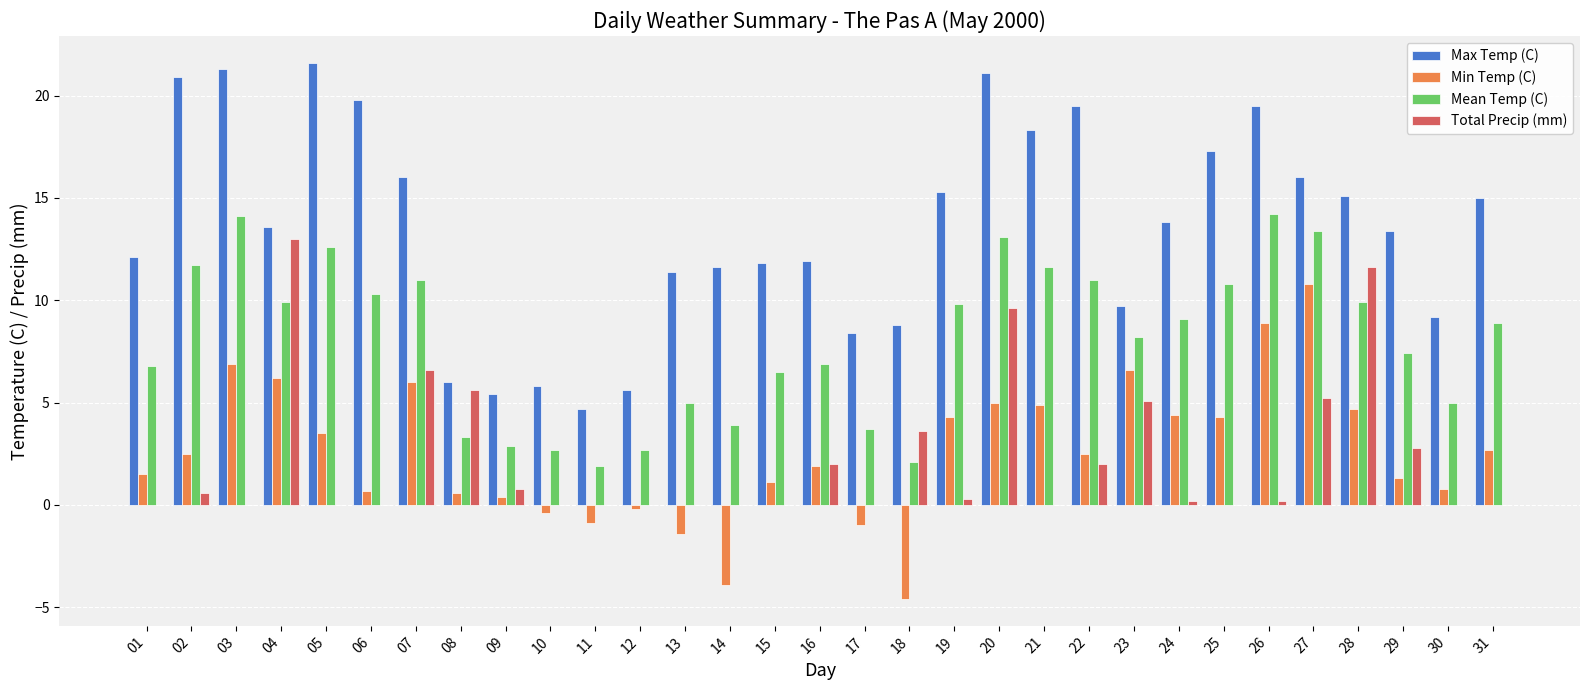

What is the total value across all series at 07?

39.6